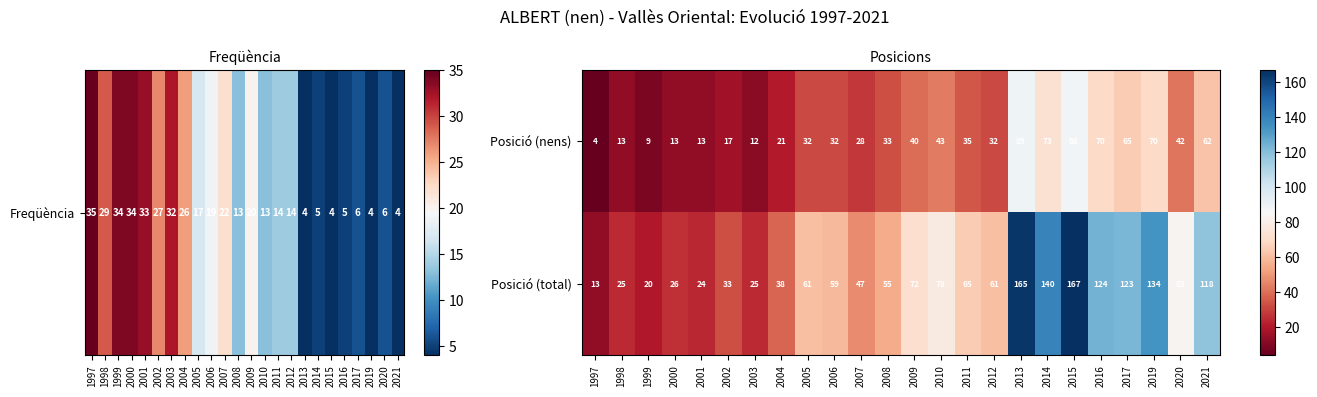

At which category does the chart reach its peak across all series?

2015